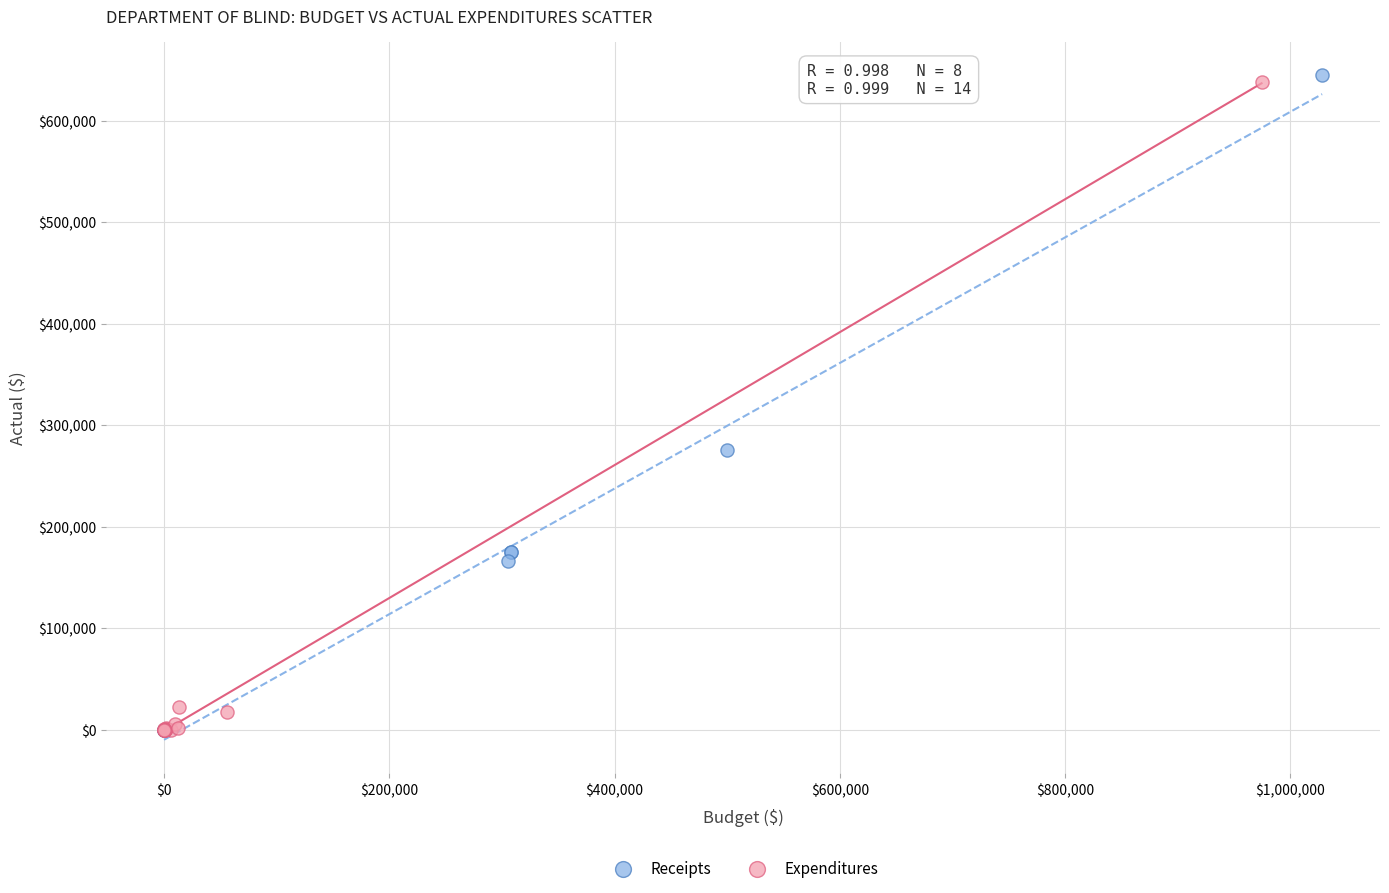

Which series reaches the maximum Y coordinate?

Receipts